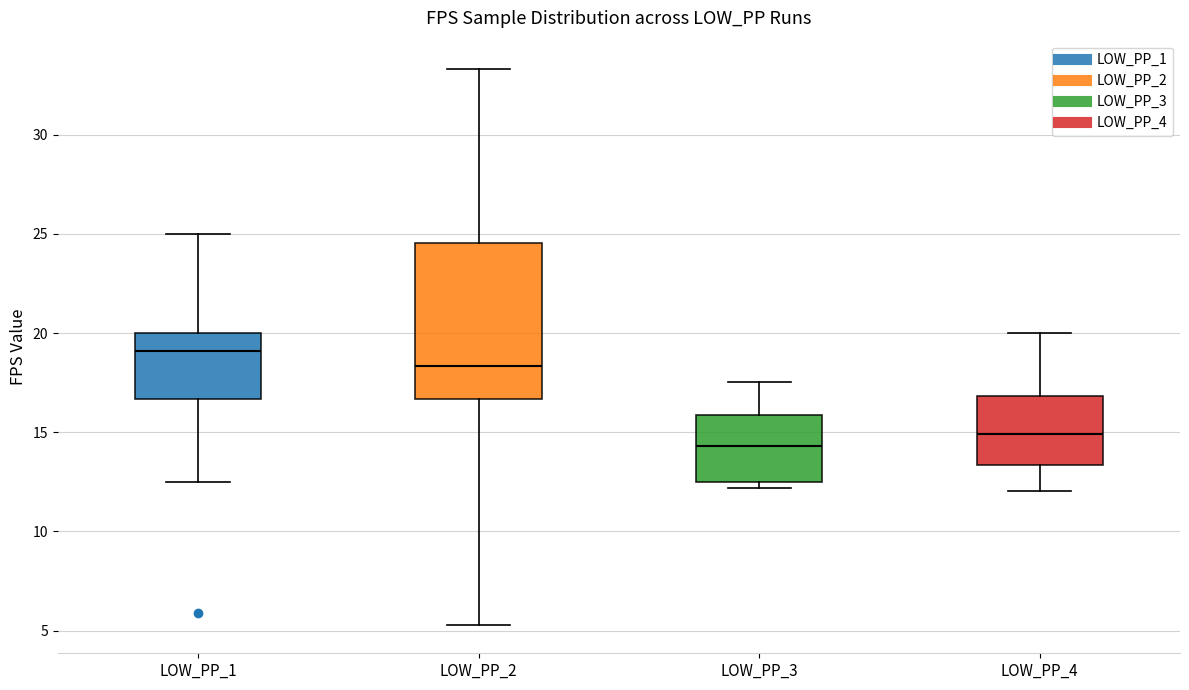

Which box is the tallest, from its lower edge to its upper edge?

LOW_PP_2